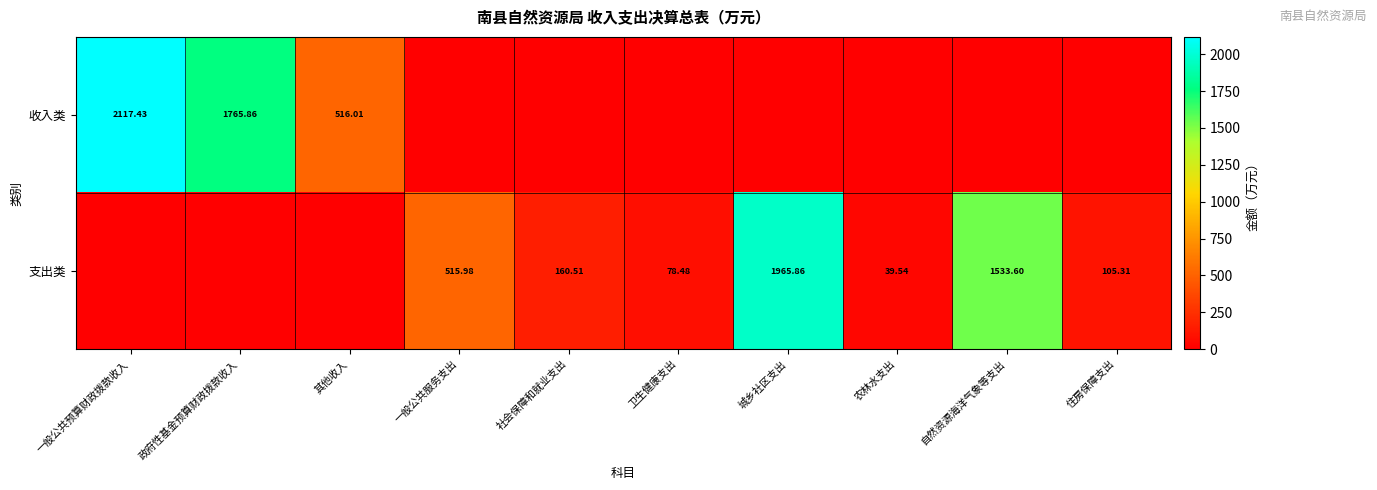

Which has a higher value, 住房保障支出 or 卫生健康支出?

住房保障支出